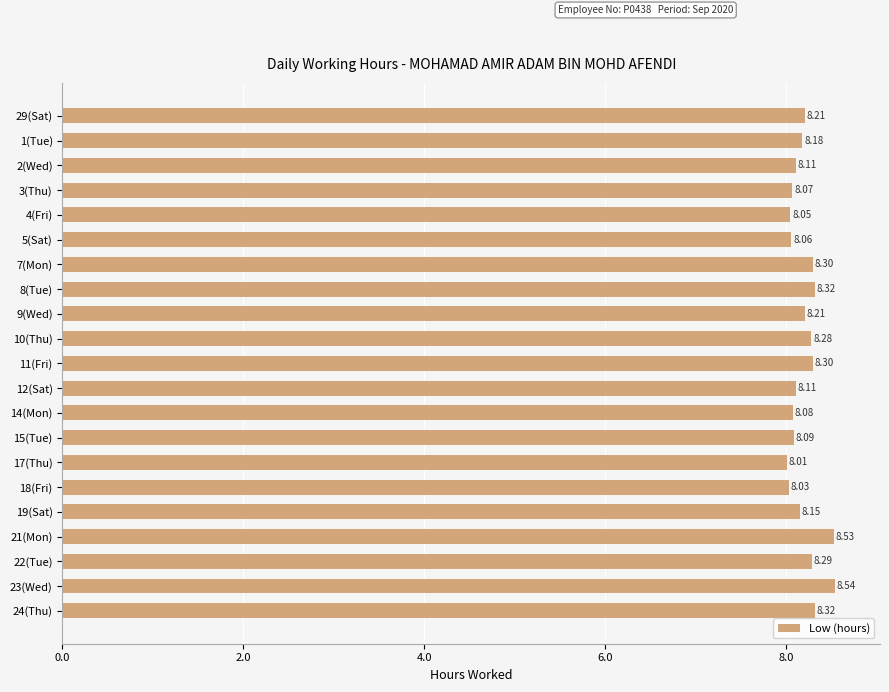

Count the number of categories in the chart.

21